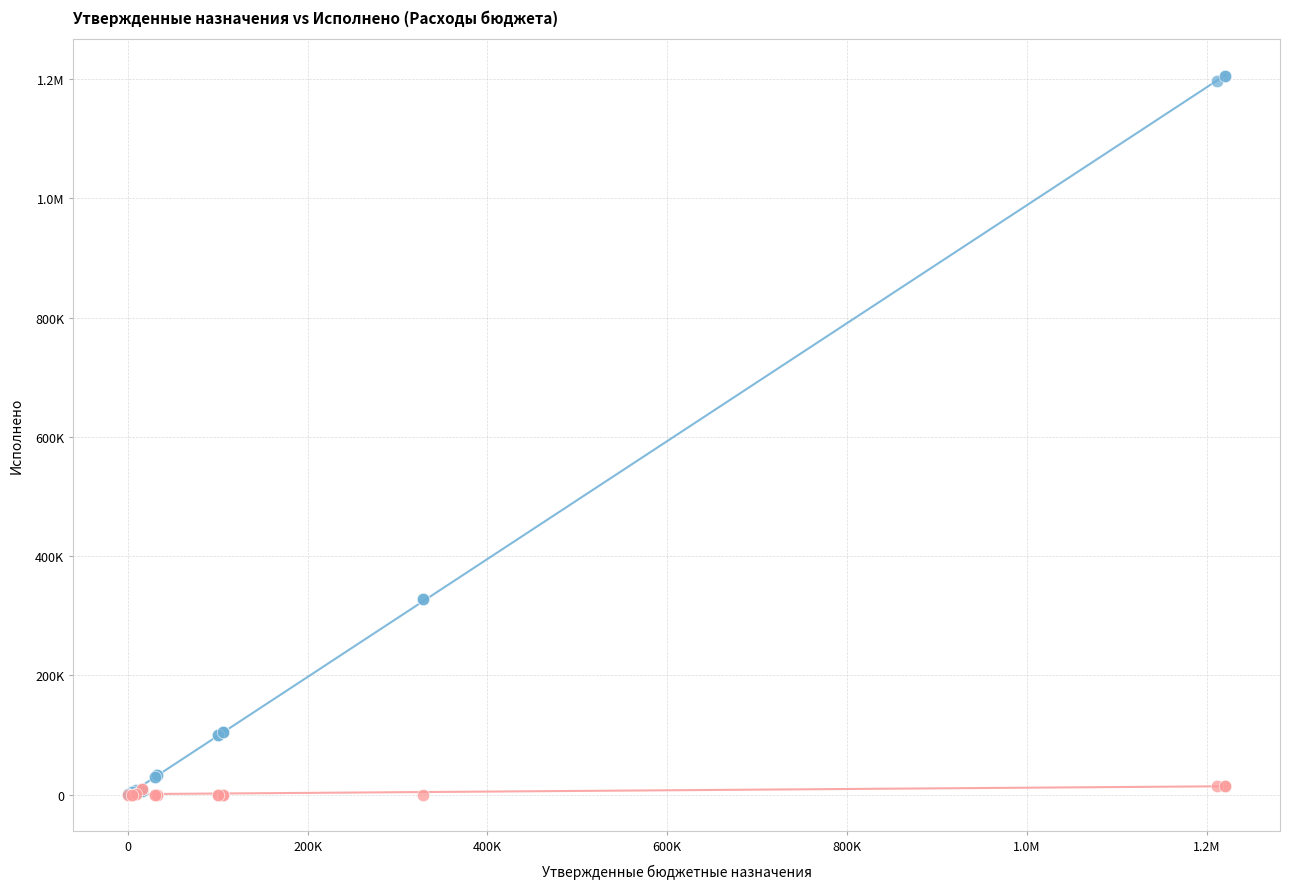

What are all the series names shown in the legend?

Утвержденные назначения, Неисполненные назначения